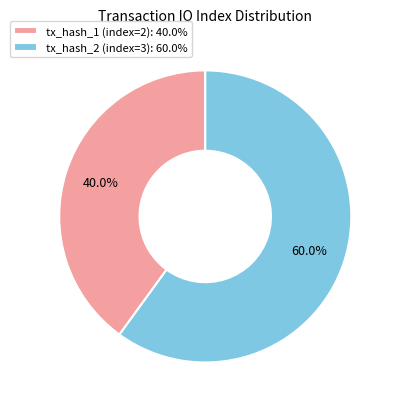

To the nearest percent, what is the difference between the largest and smallest slice percentages?

20%